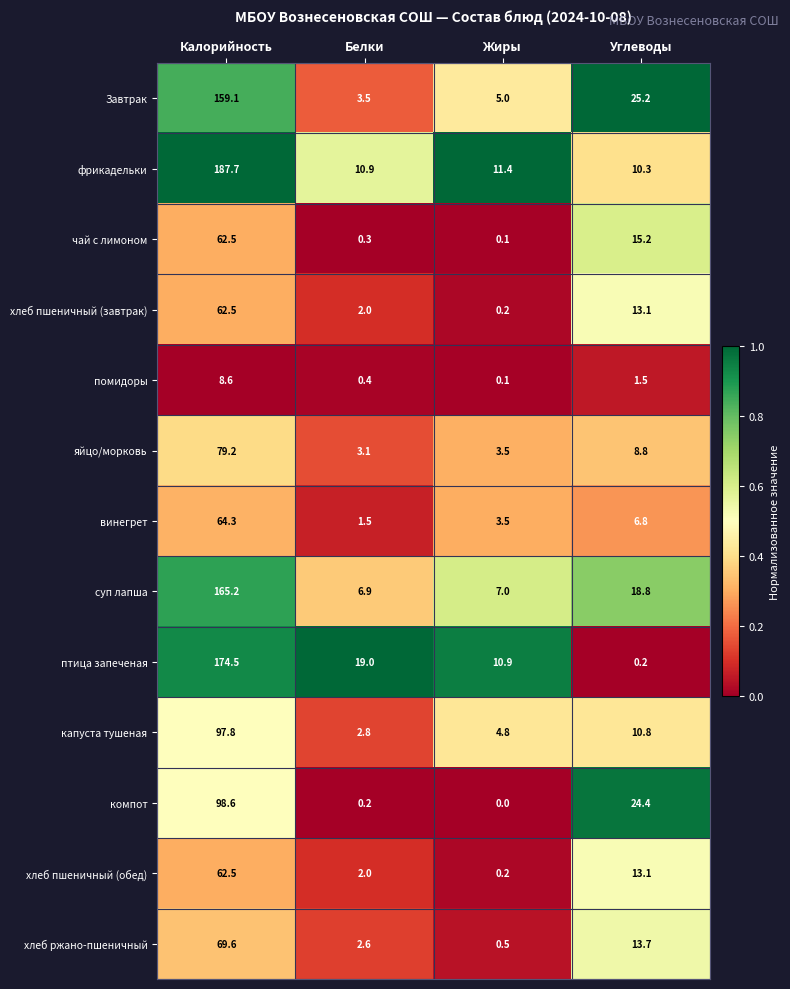

How many series are shown in this chart?

13